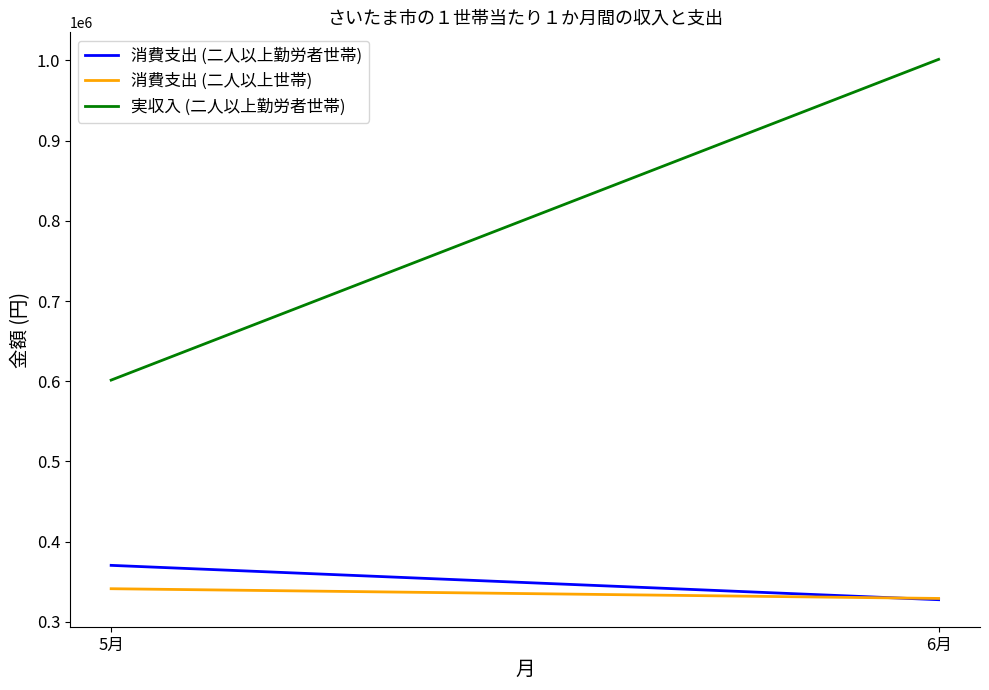

Between 5月 and 6月, which is larger?

5月